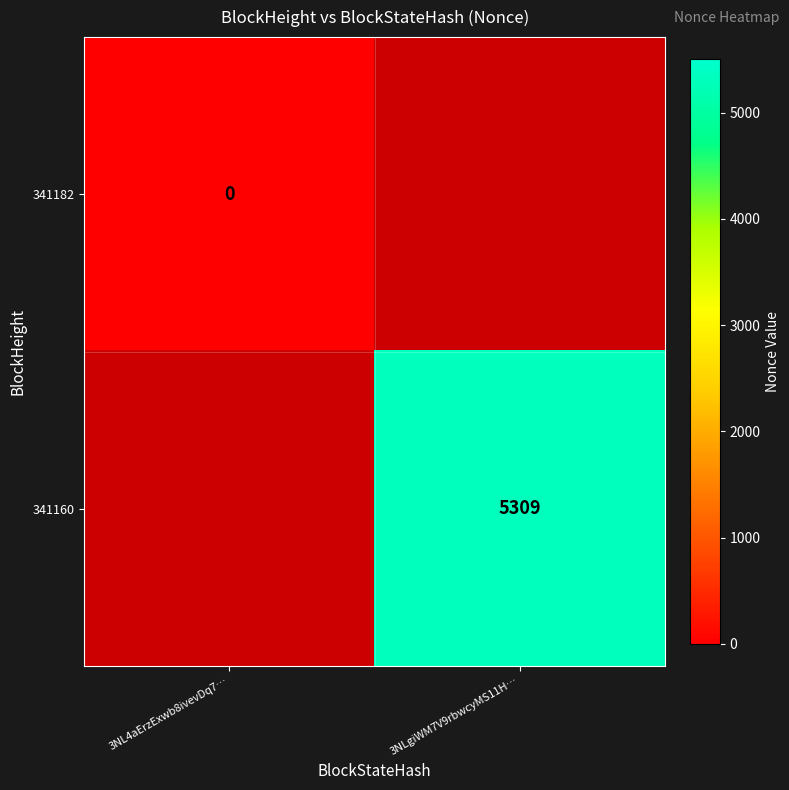

Rank the series by their maximum value, from lowest to highest.

341182, 341160